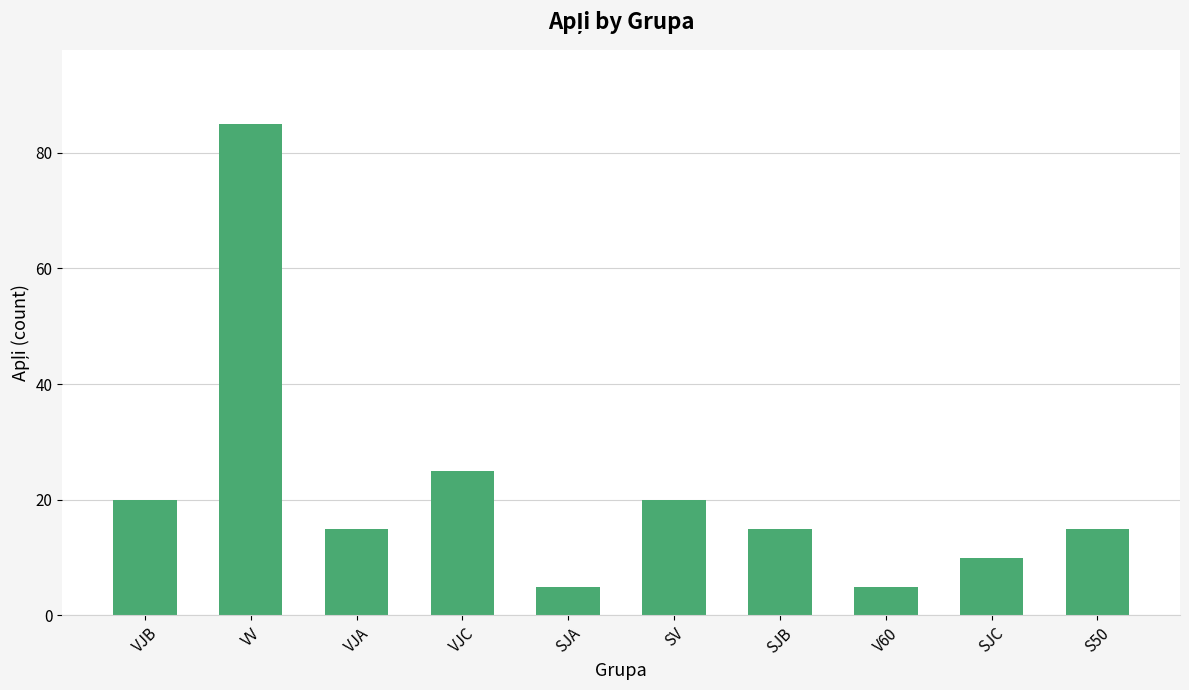

Reading left to right, transcribe all the data shown in this chart.

VJB=20	VV=85	VJA=15	VJC=25	SJA=5	SV=20	SJB=15	V60=5	SJC=10	S50=15